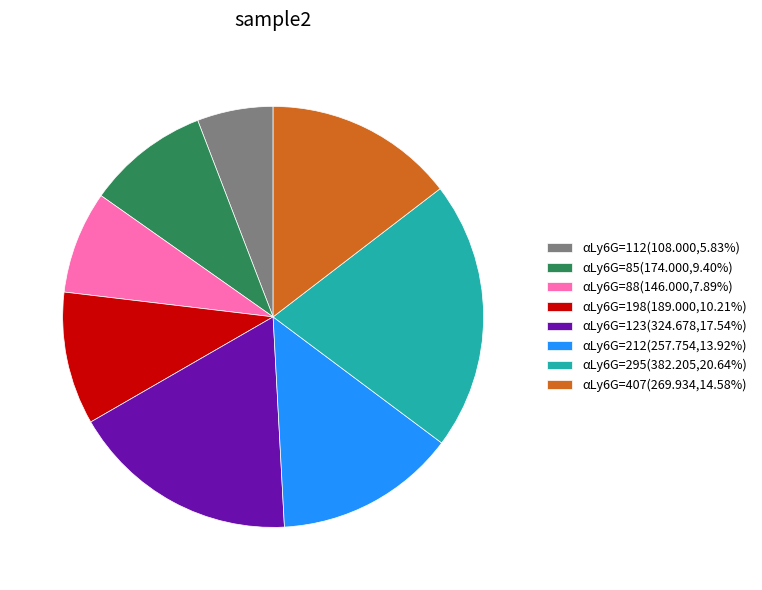

Is there any slice that represents more than half of the pie?

No